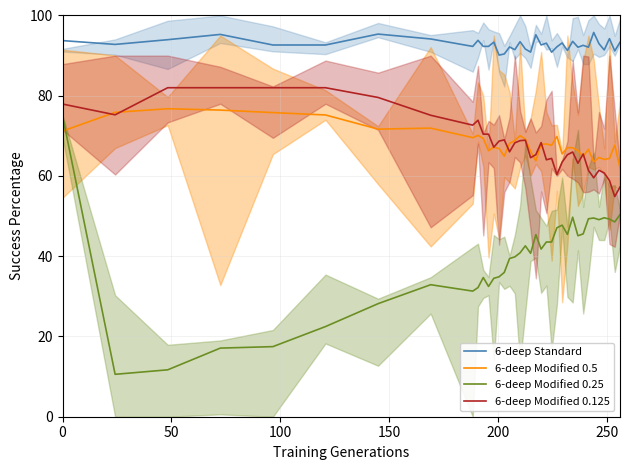

What is the sum of all 6-deep Modified 0.125 values?

2524.7